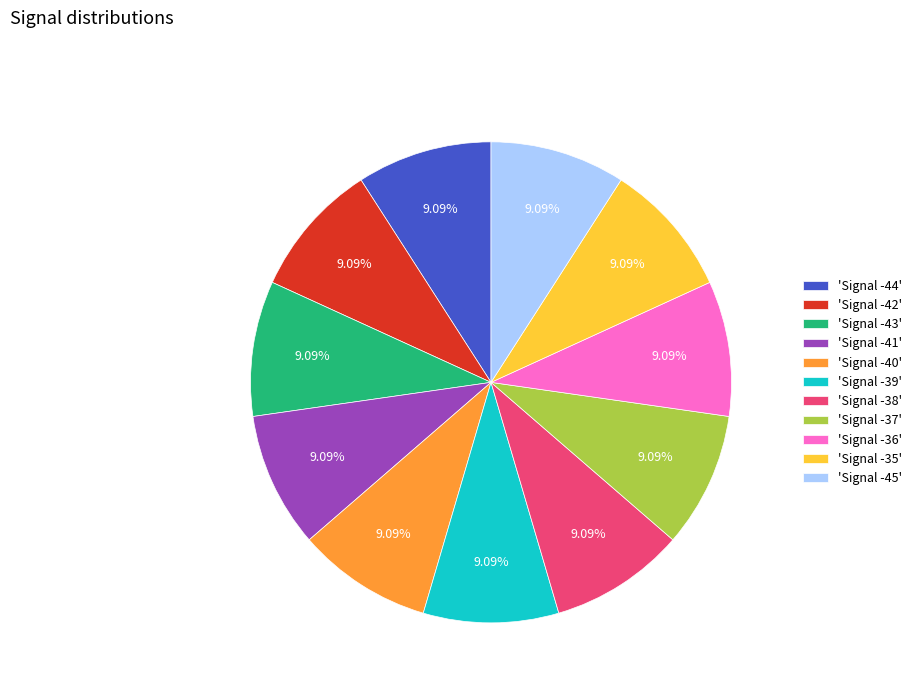

Does any single category account for the majority?

No